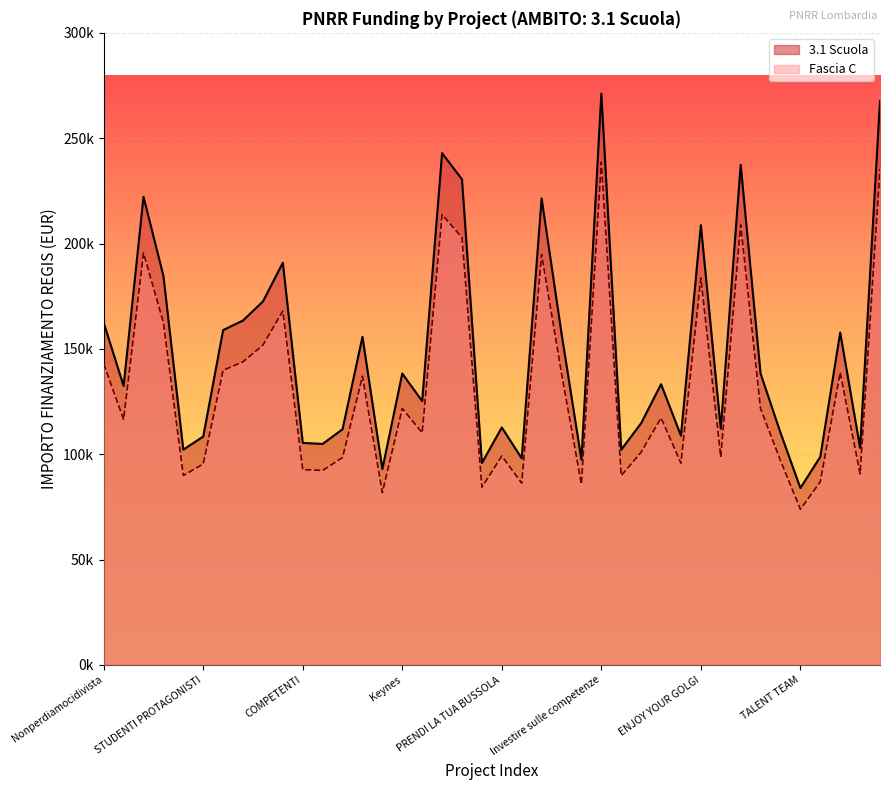

True or false: Fascia C has a value of 20907.0 at Scom-bussoli-amo.

False